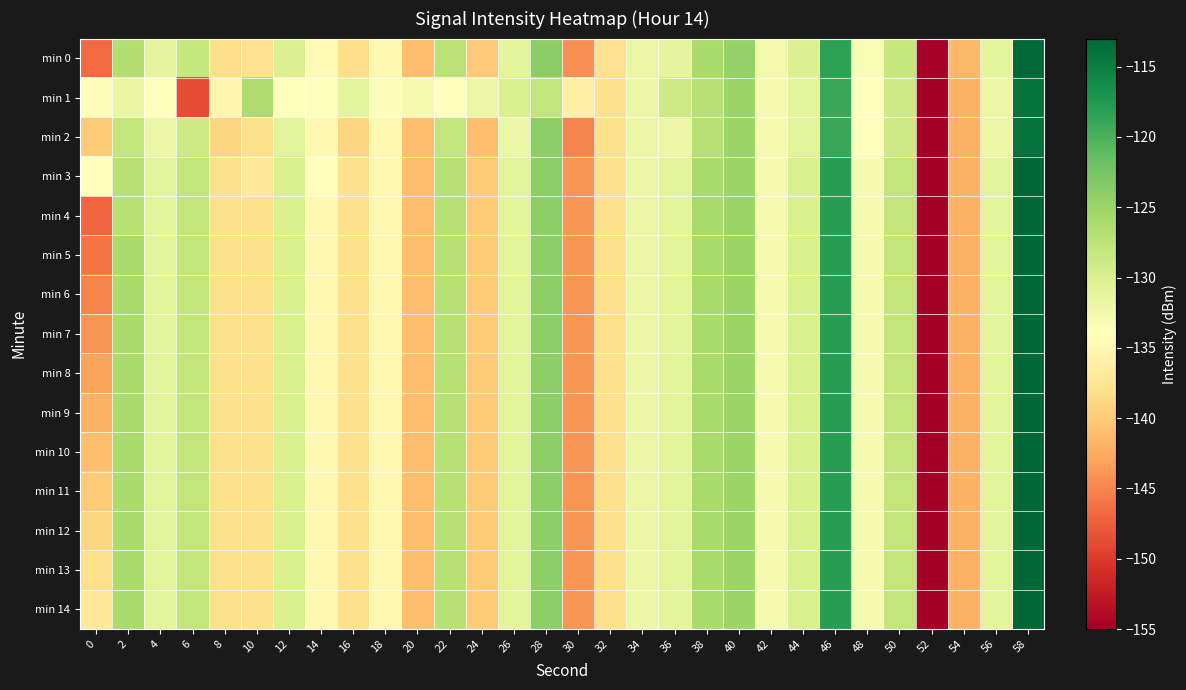

Which series has the largest total across all categories?

min 3